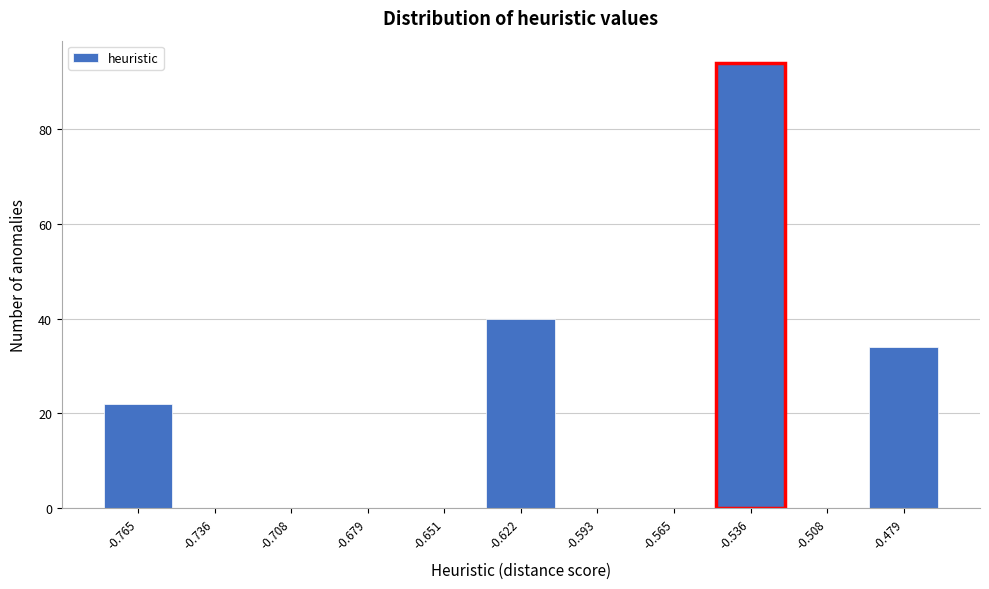

Reading right to left, extract all data points from this chart.

-0.479=34	-0.508=0	-0.536=94	-0.565=0	-0.593=0	-0.622=40	-0.651=0	-0.679=0	-0.708=0	-0.736=0	-0.765=22